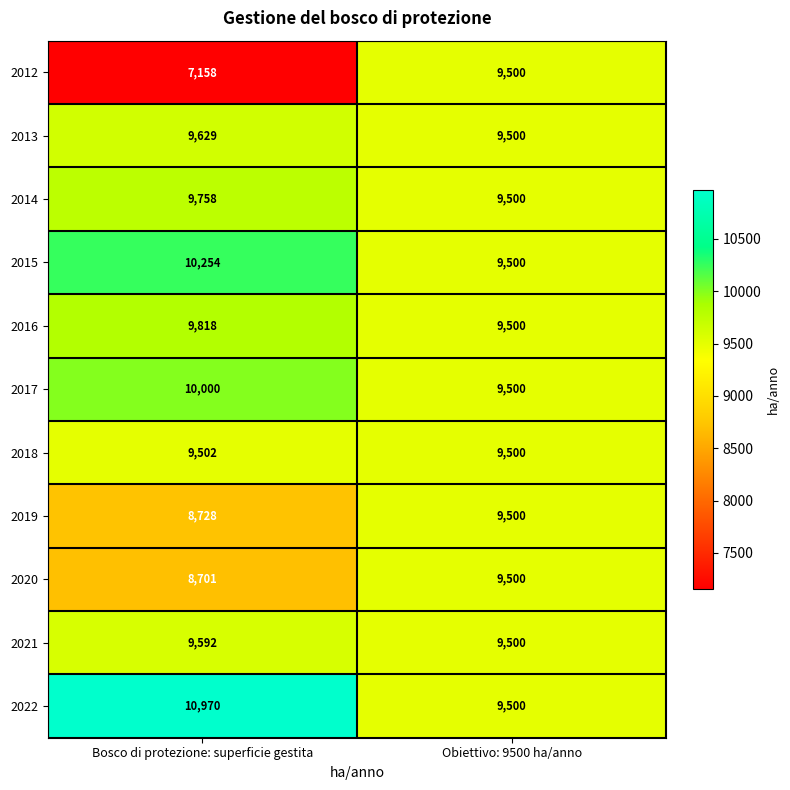

What is the sum of the 2018 values at Bosco di protezione: superficie gestita and Obiettivo: 9500 ha/anno?

19002